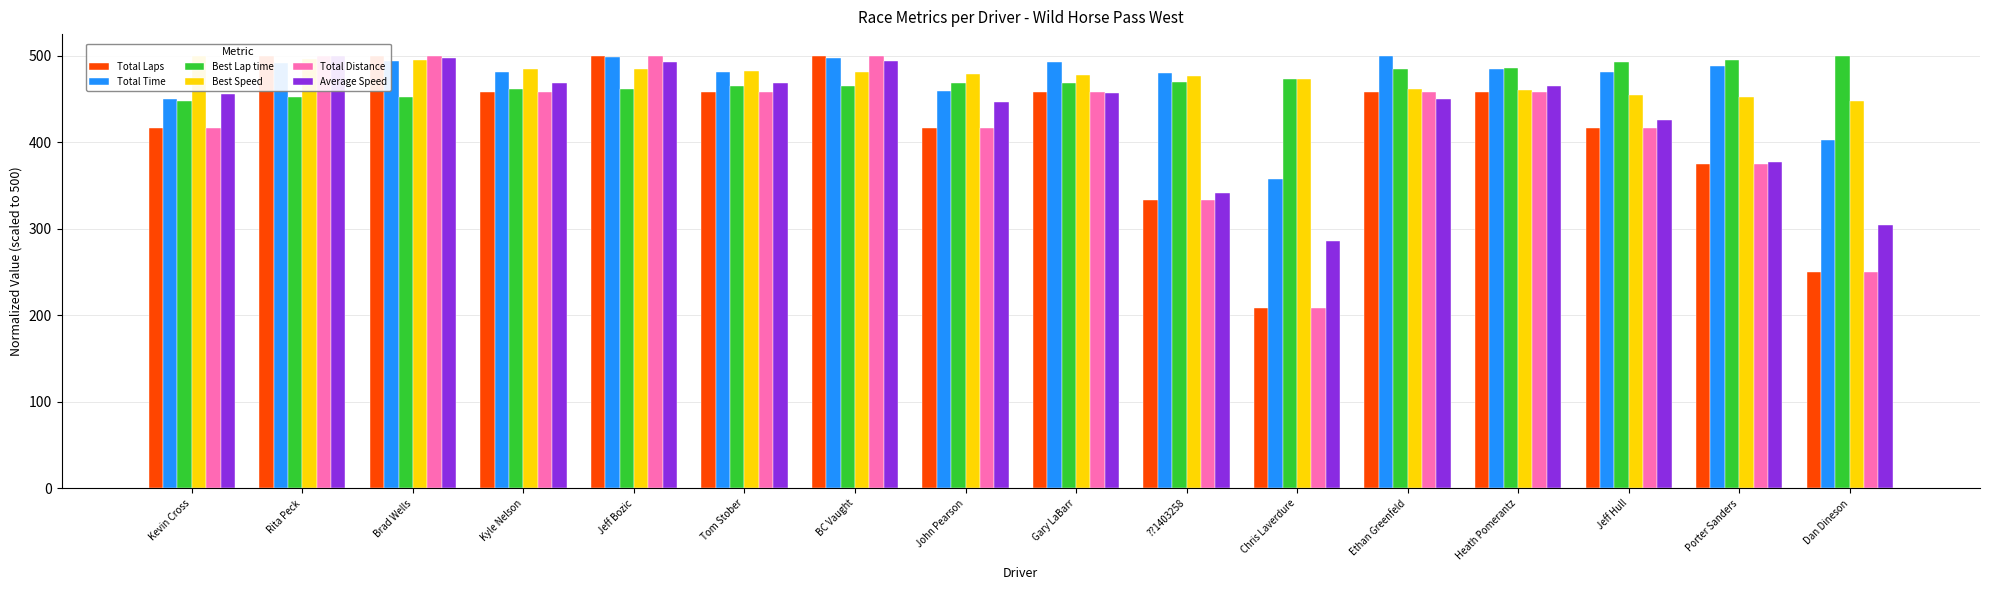

At Ethan Greenfeld, list the series in order from smallest to largest.

Average Speed, Total Laps, Total Distance, Best Speed, Best Lap time, Total Time